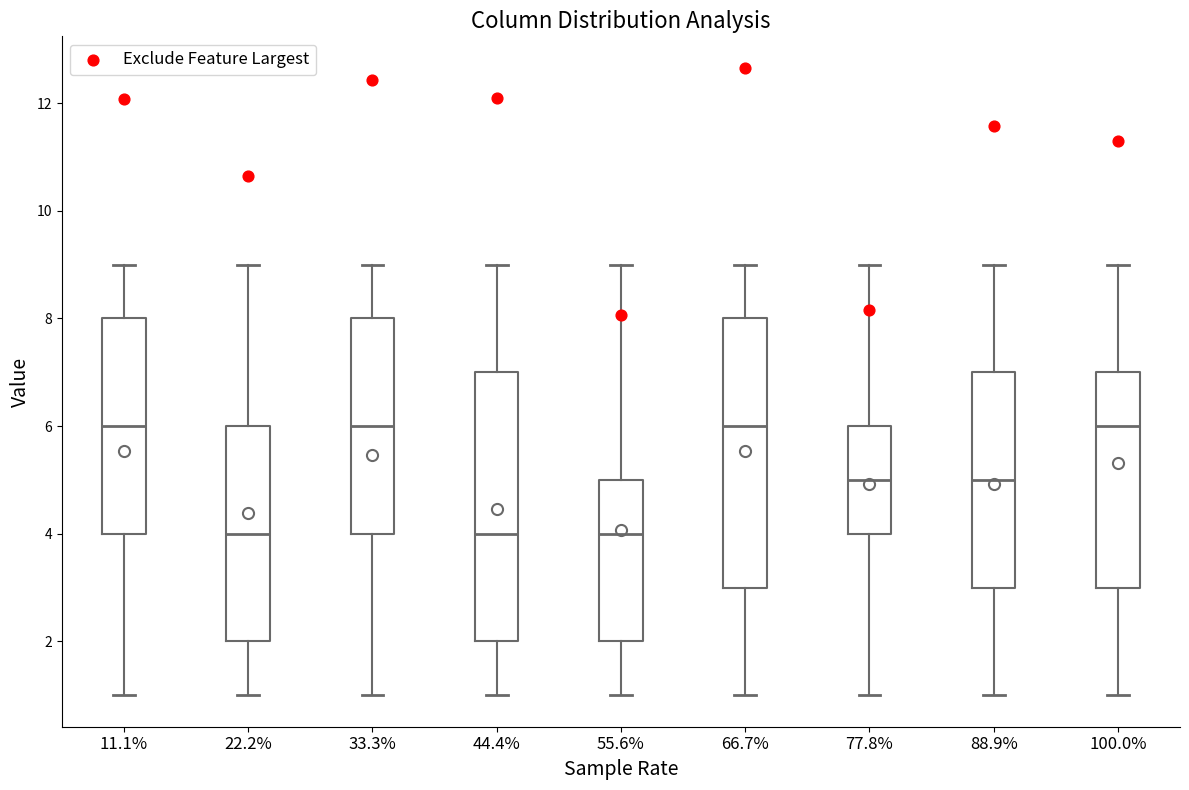

Where is the upper edge of the box at x = 11.1% on the y-axis? The values are not printed on the chart, so give them approximately, as read against the axis.

8